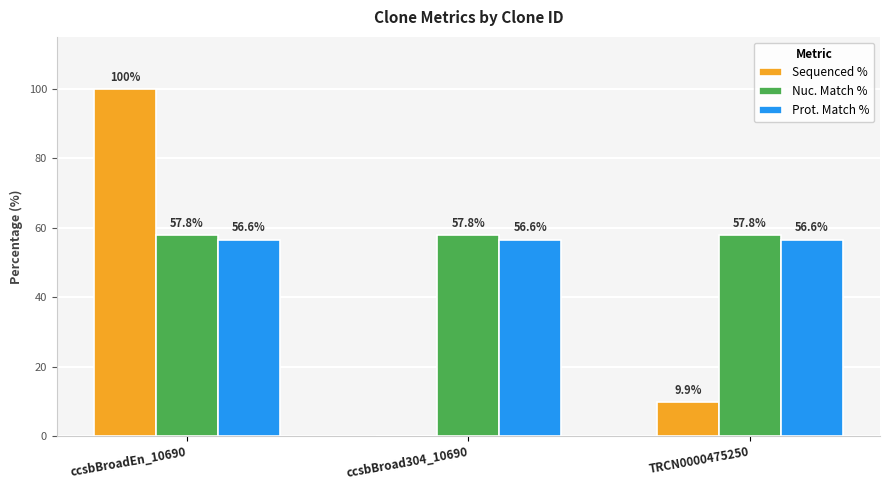

The Nuc. Match % series shows 57.8 at ccsbBroadEn_10690. True or false?

True